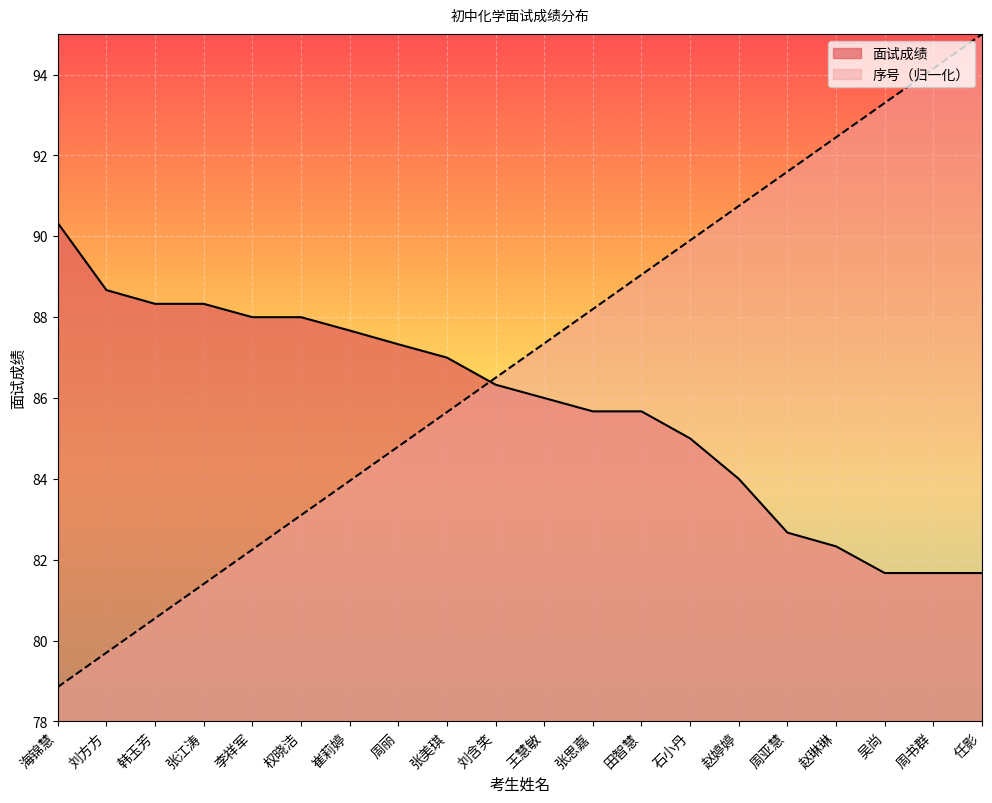

What is the difference between the maximum and minimum values in the 面试成绩 series?

8.7